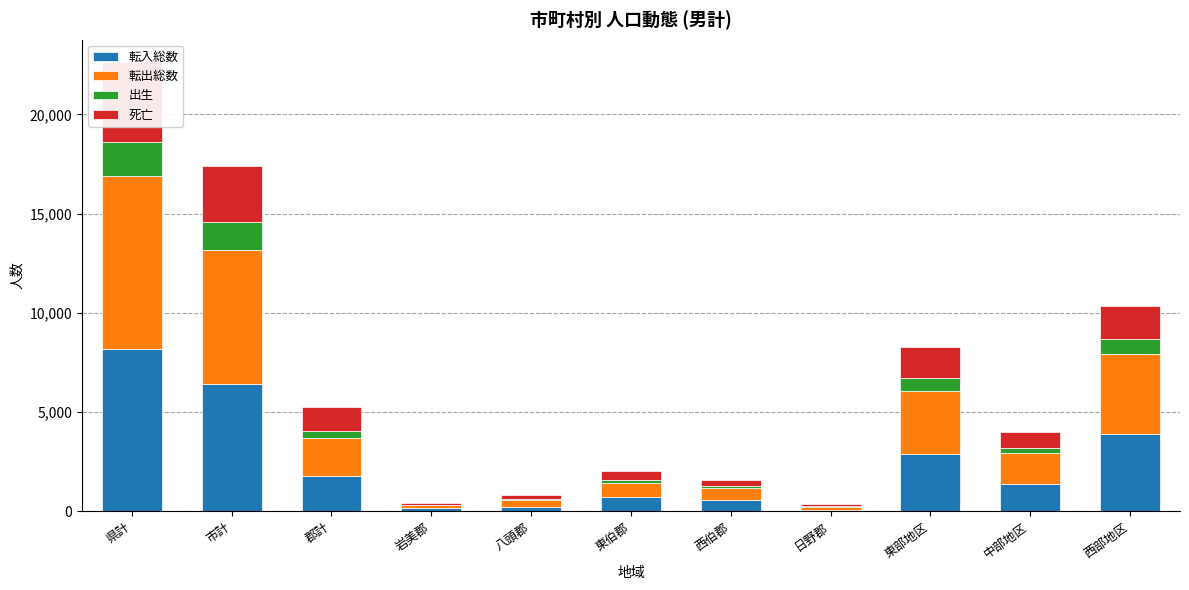

At which category is the sum across all series the highest?

県計